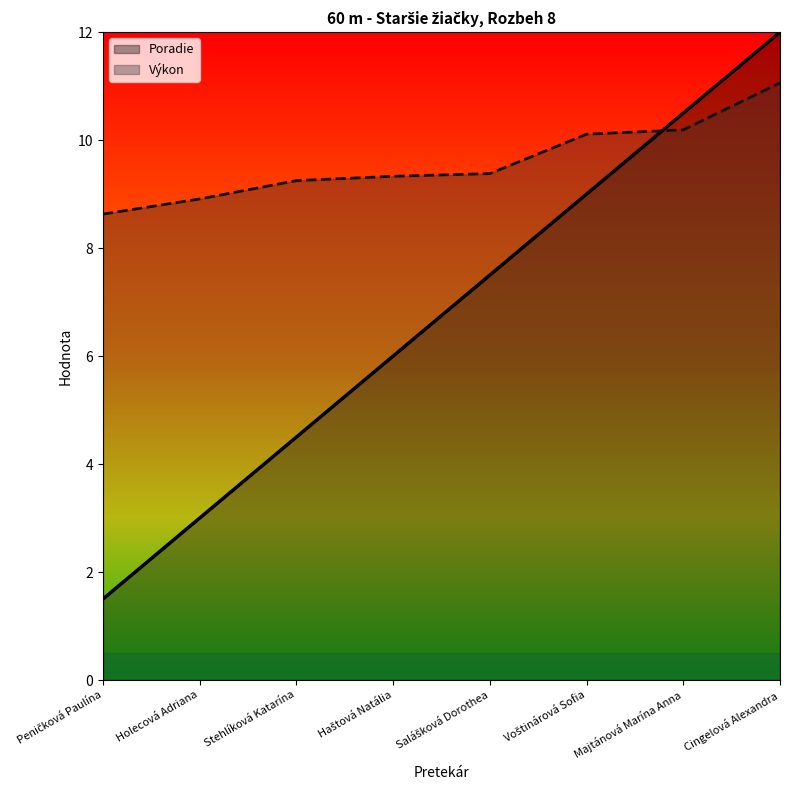

At which category does the chart reach its peak across all series?

Cingelová Alexandra